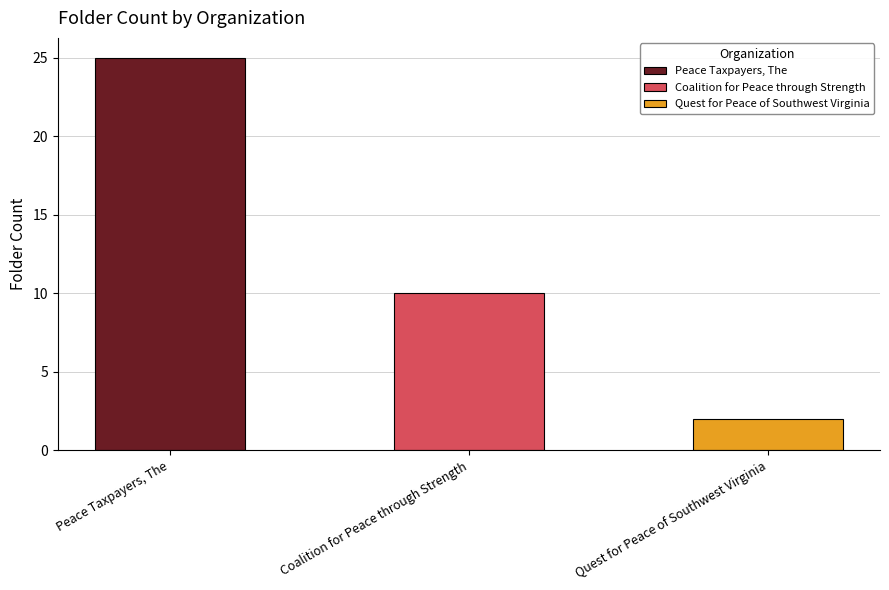

Rank the categories by value from lowest to highest.

Quest for Peace of Southwest Virginia, Coalition for Peace through Strength, Peace Taxpayers, The